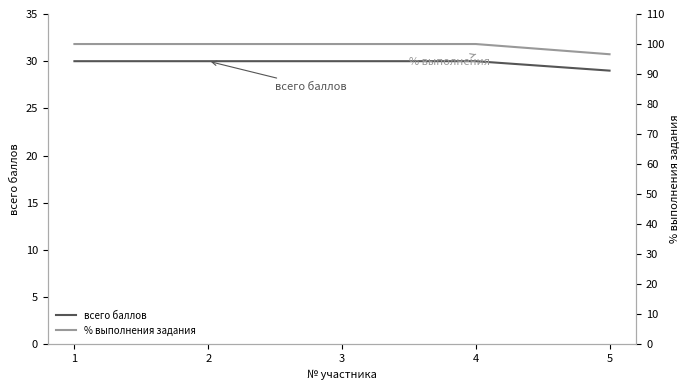

True or false: всего баллов has more than 2 points higher than both neighbors.

False